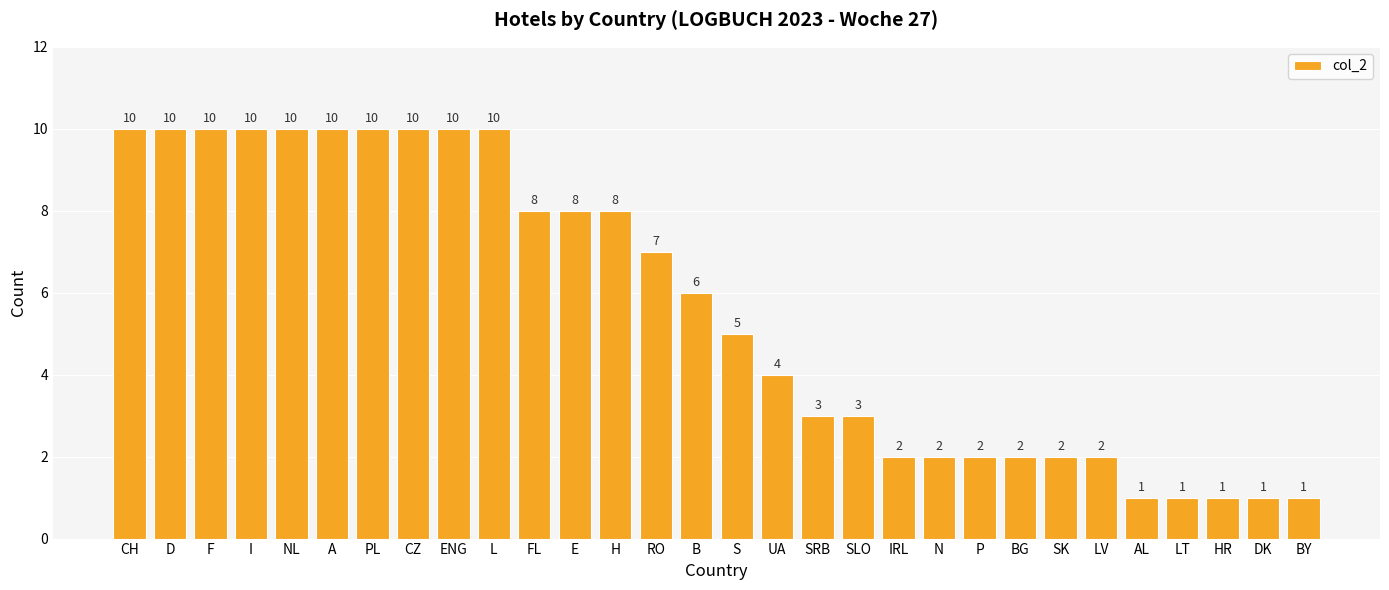

How many values are between 2 and 10?

25